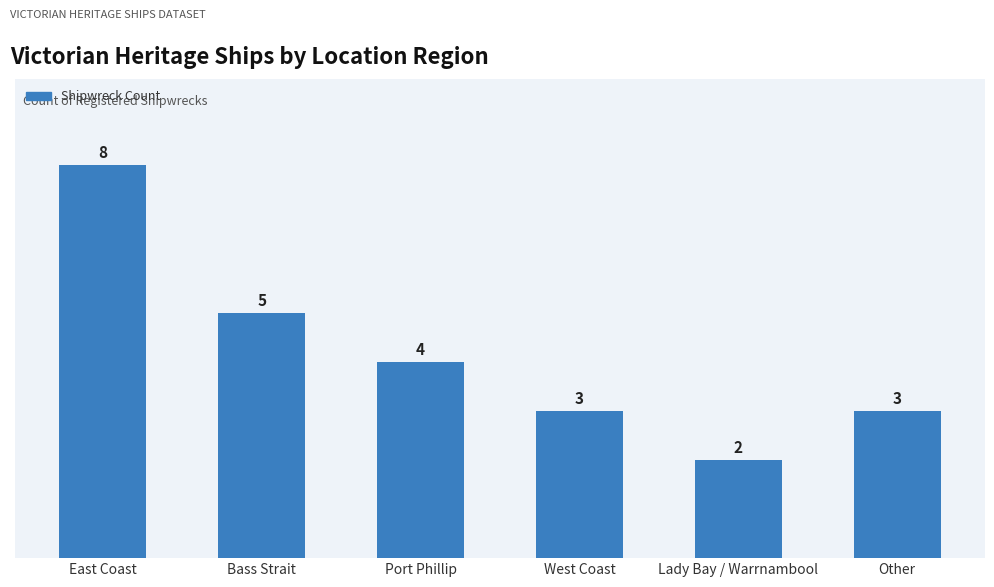

What is the ratio of the value at East Coast to the value at Other?

2.7